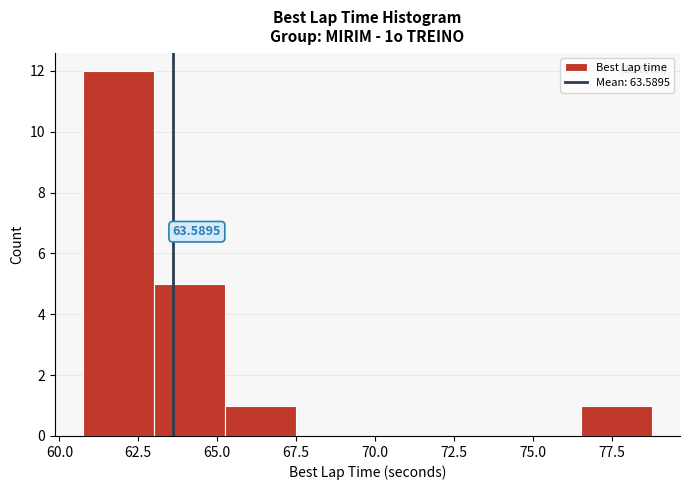

Over which range of the x-axis is the bar tallest?

61.0 to 63.0